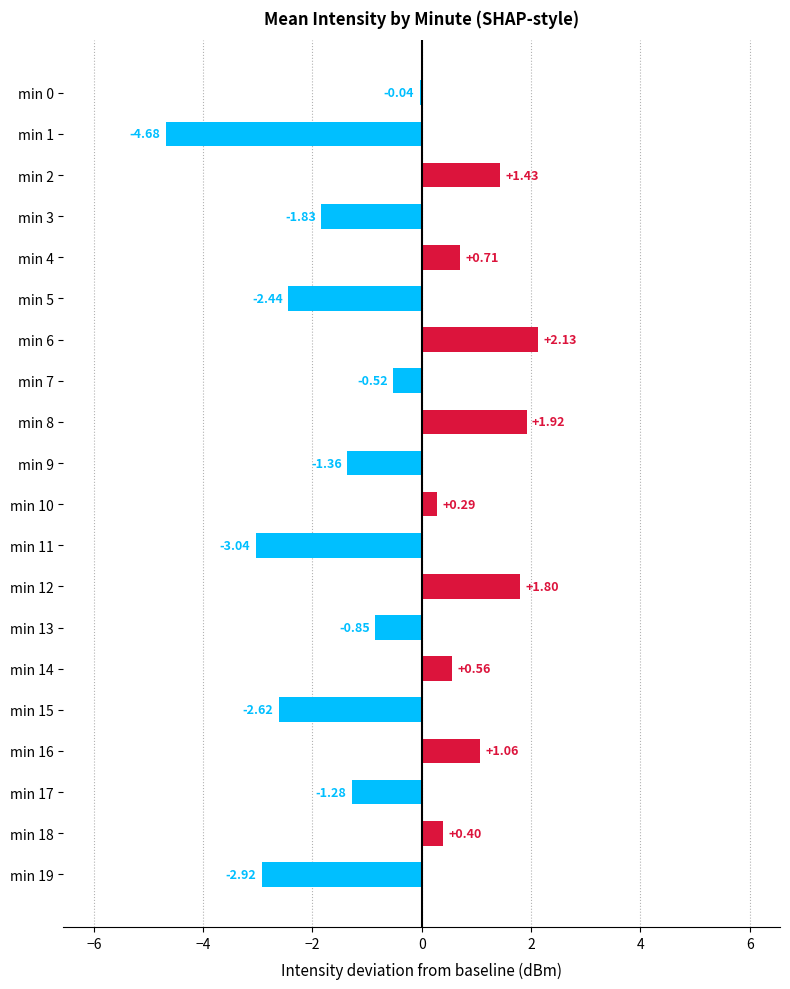

What is the sum of the values at min 9 and min 6?

0.8